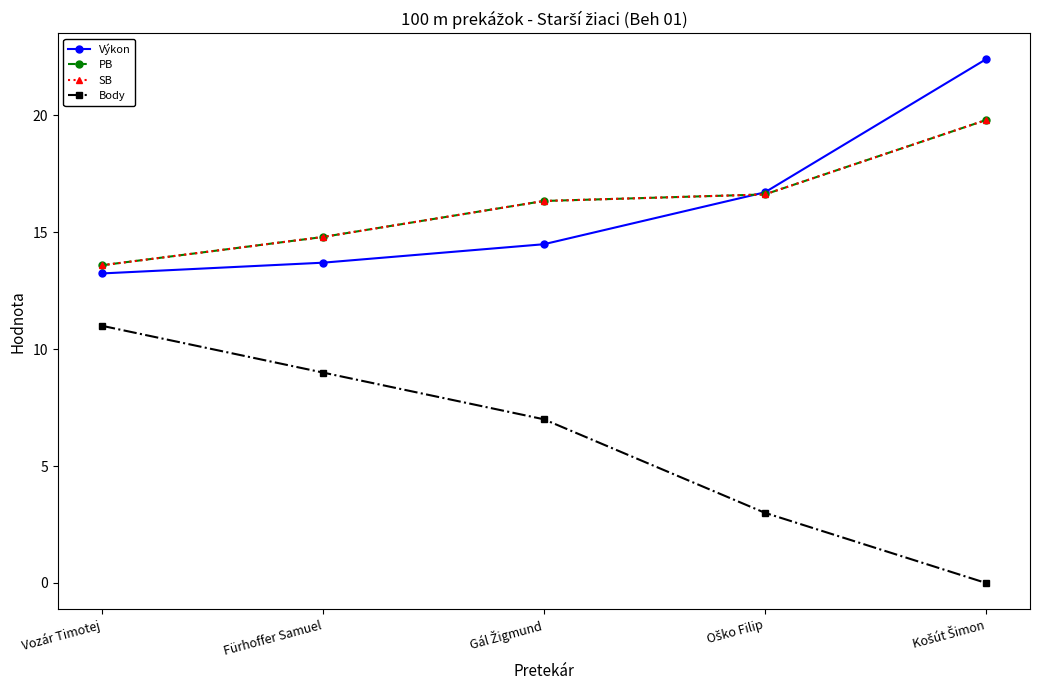

The Body series shows 3.0 at Oško Filip. True or false?

True